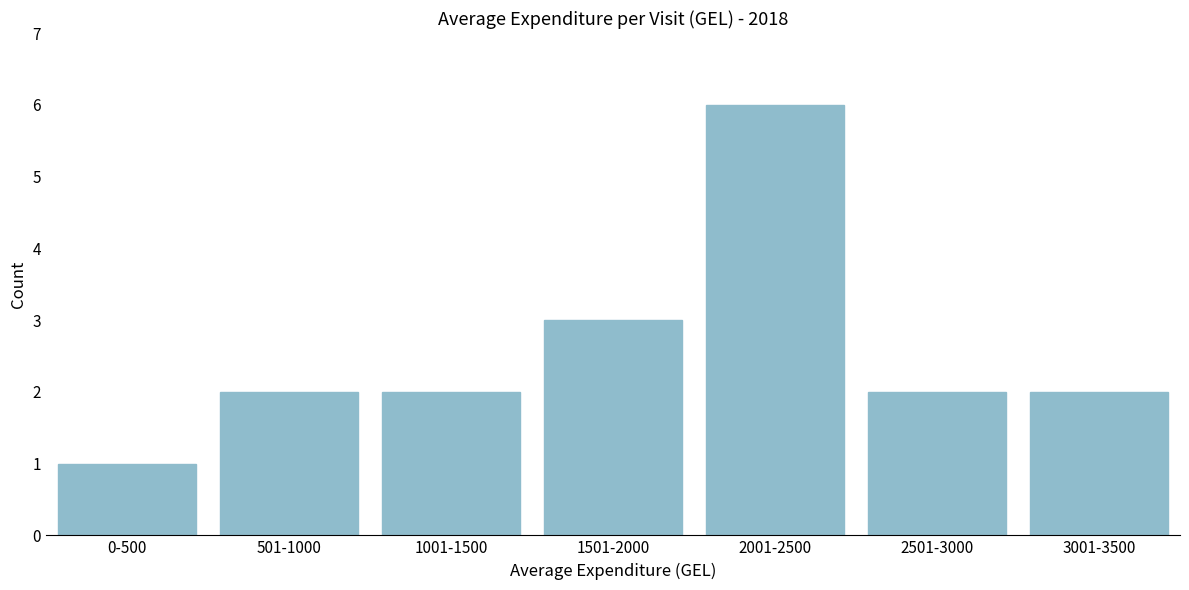

Reading left to right, transcribe all the data shown in this chart.

0-500=1	501-1000=2	1001-1500=2	1501-2000=3	2001-2500=6	2501-3000=2	3001-3500=2